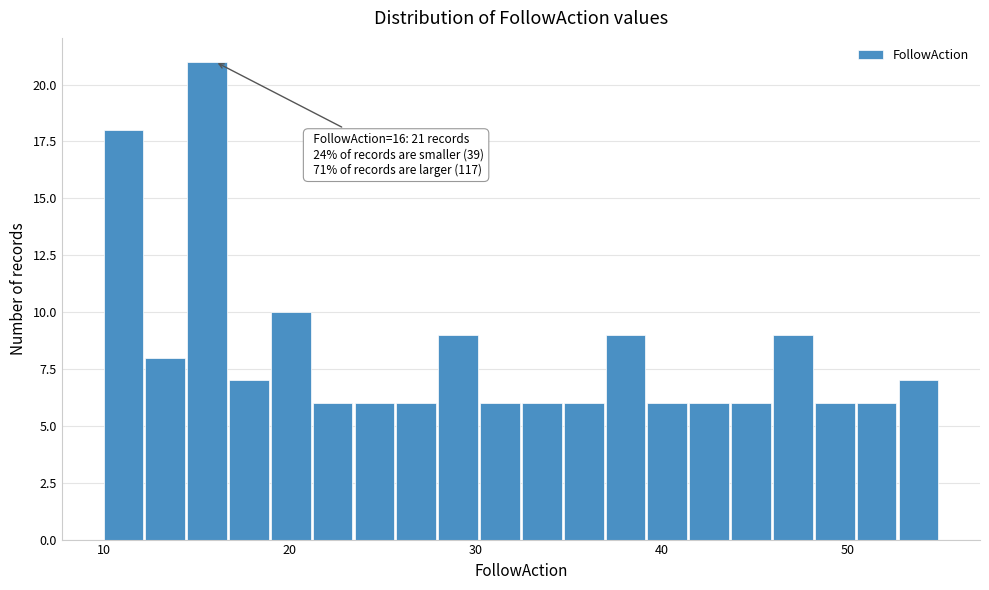

Around what value on the x-axis is the tallest bar? Give the approximate position of its centre, as read against the axis.

16